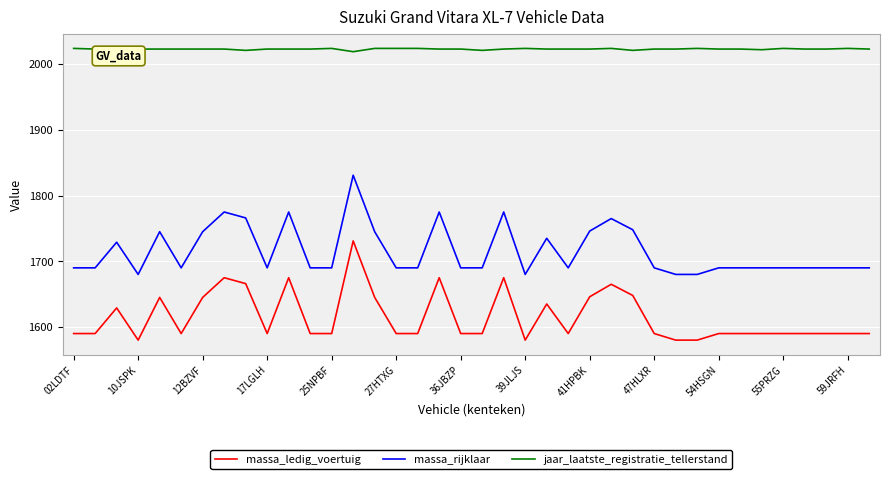

Which series has the largest total across all categories?

jaar_laatste_registratie_tellerstand